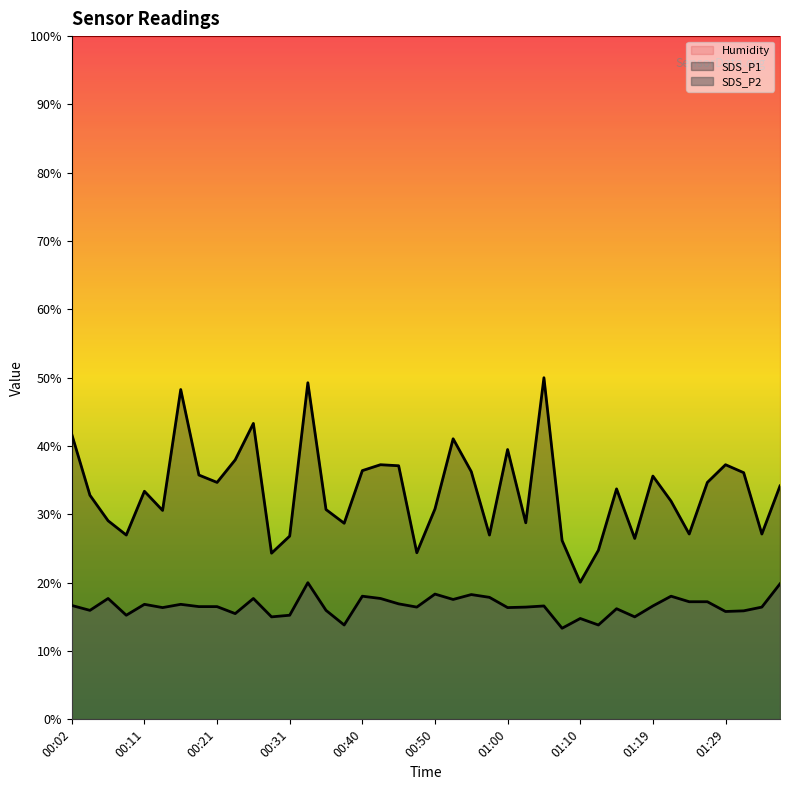

Which series has the widest spread of values?

SDS_P1